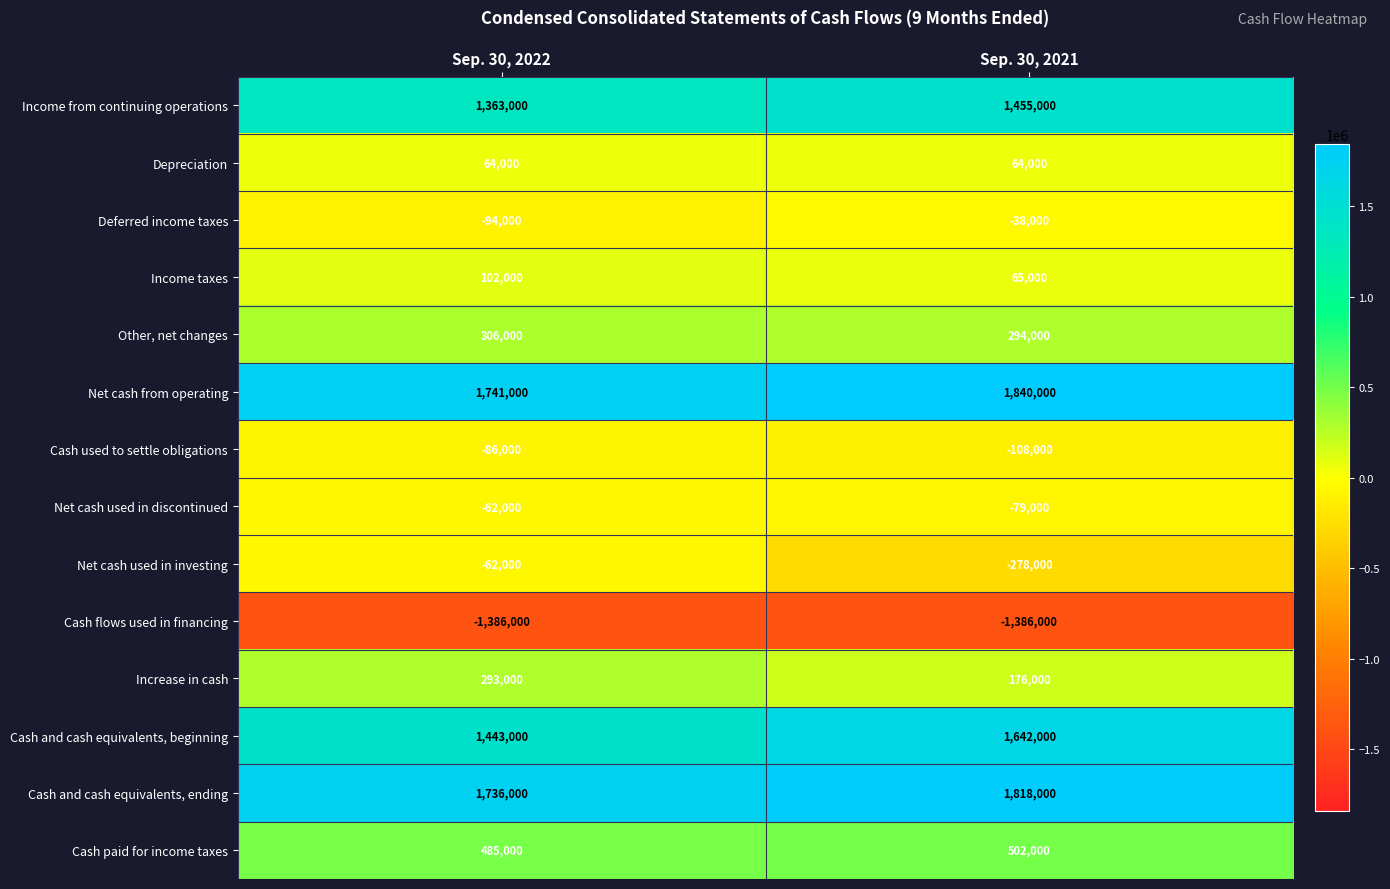

Rank the categories by Cash and cash equivalents, ending value from lowest to highest.

Sep. 30, 2022, Sep. 30, 2021